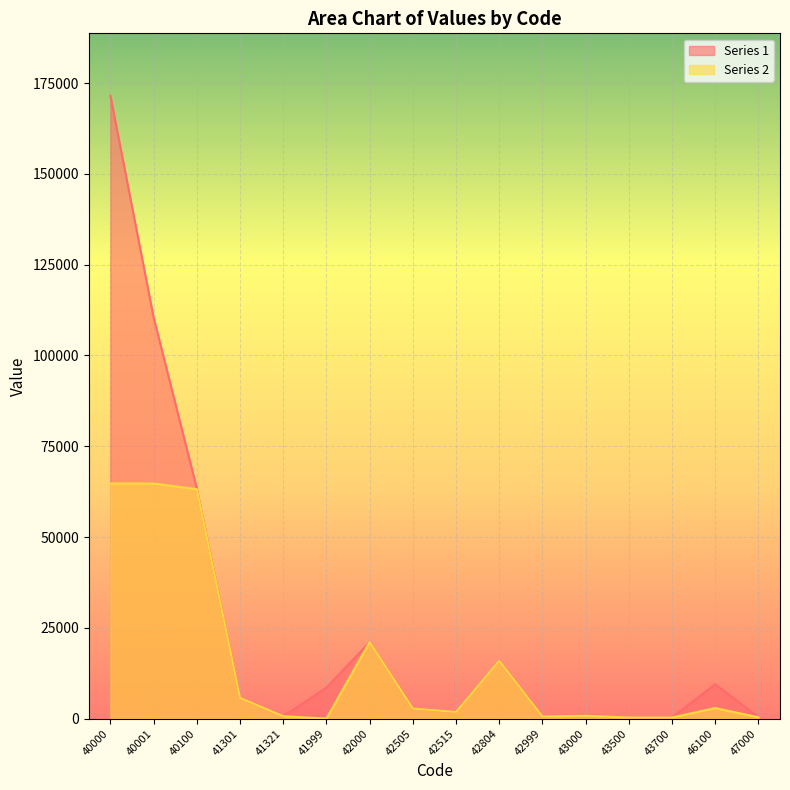

Reading right to left, extract all data points from this chart.

Series 1: 381	9469	290	290	1020	555	15906	1808	2760	21029	8501	640	5681	63385	110528	171562
Series 2: 341	2889	290	290	800	555	15906	1808	2760	21029	0	640	5681	63160	64741	64741